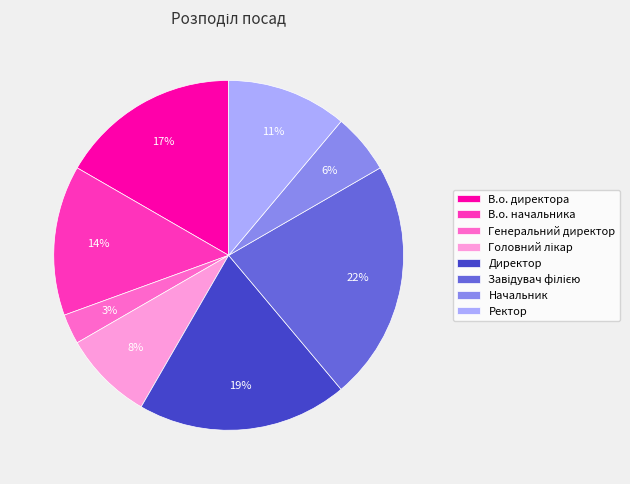

Is it true that В.о. директора is 17% of the pie?

True